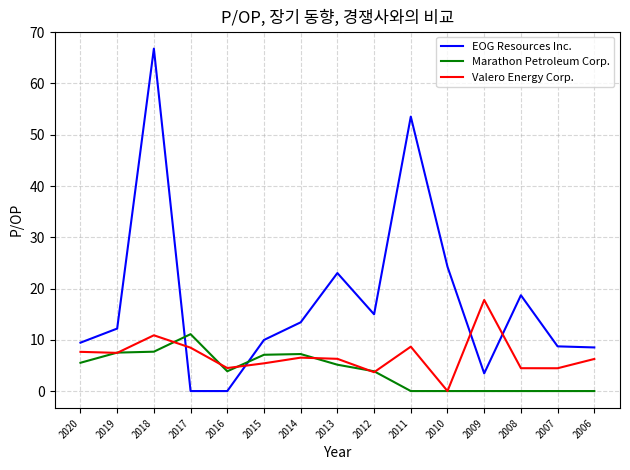

How many lines are shown in the chart?

3